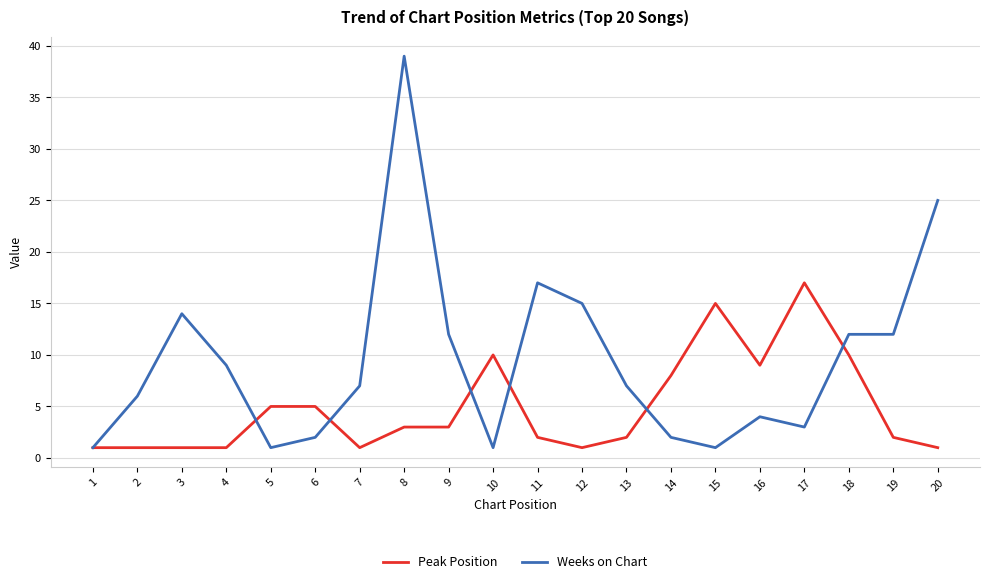

What is the greatest value displayed?

39